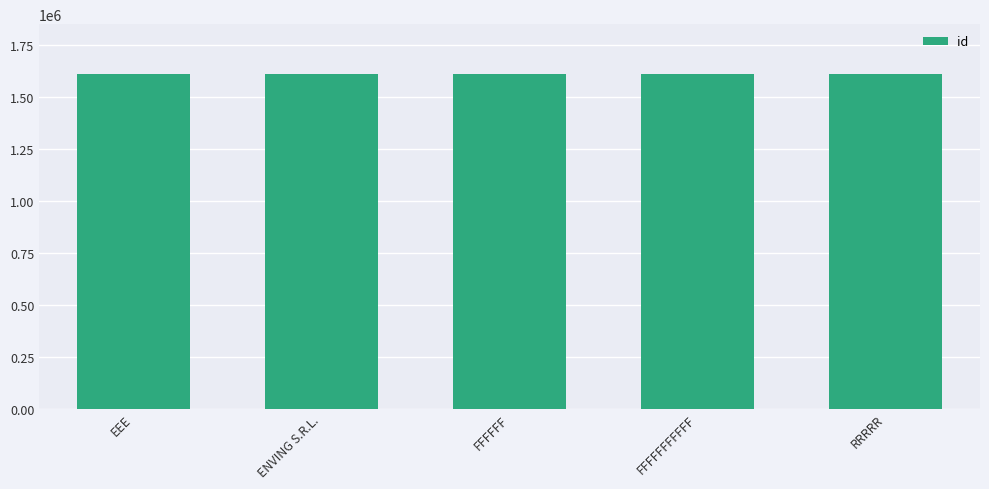

What is the label of the 3rd bar from the right?

FFFFFF